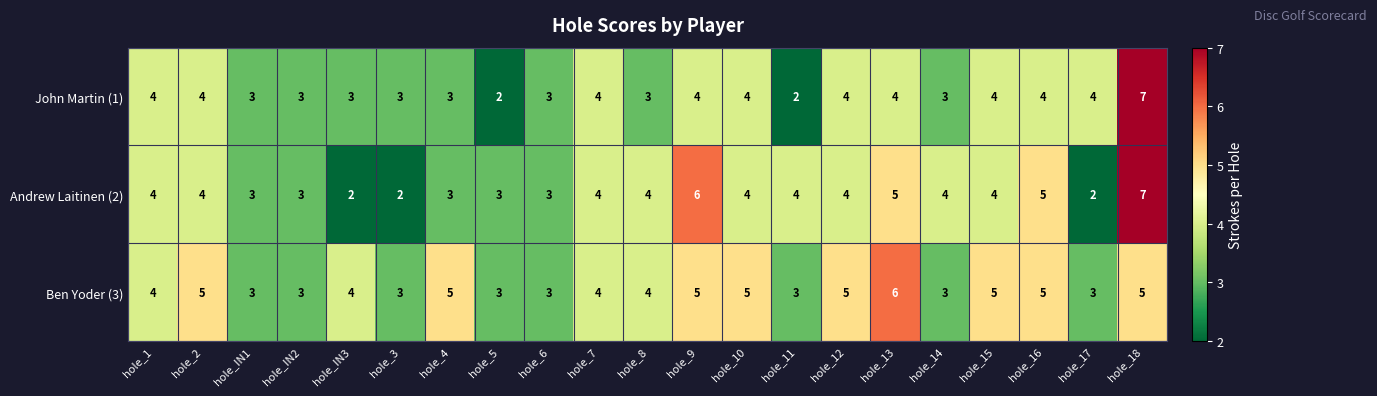

List the series in order of their overall mean, highest first.

Ben Yoder (3), Andrew Laitinen (2), John Martin (1)